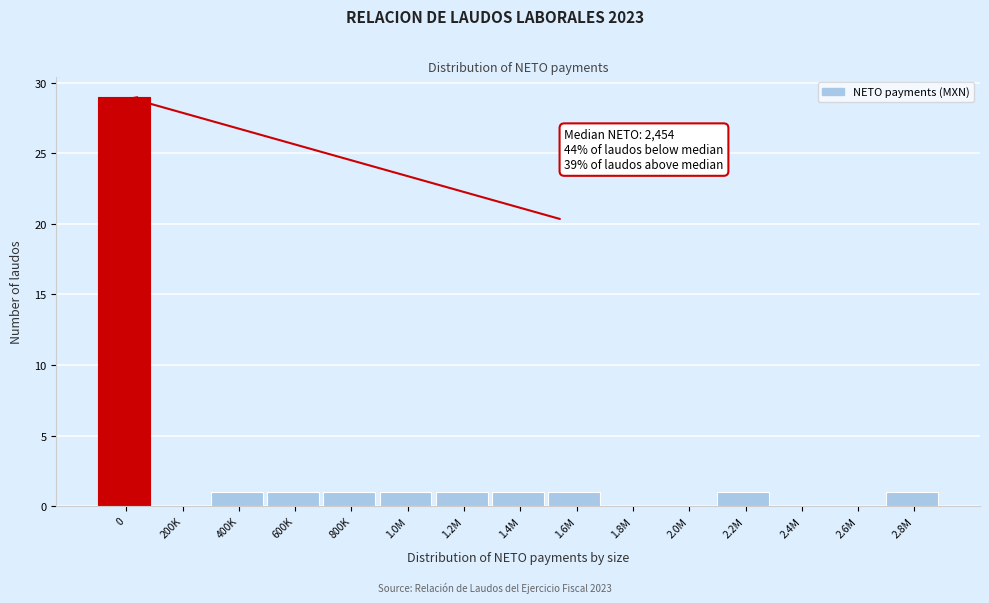

Reading left to right, what are all the values shown in this chart?

0=29	200K=0	400K=1	600K=1	800K=1	1.0M=1	1.2M=1	1.4M=1	1.6M=1	1.8M=0	2.0M=0	2.2M=1	2.4M=0	2.6M=0	2.8M=1